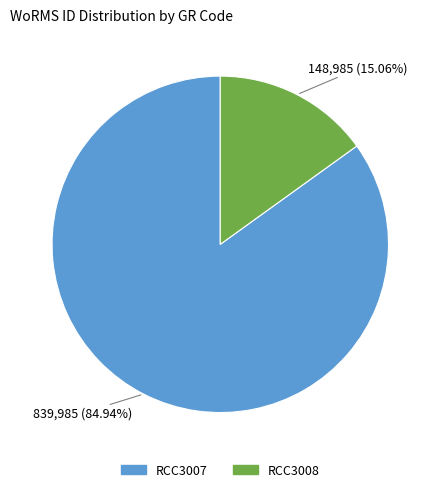

How many slices are in this pie chart?

2